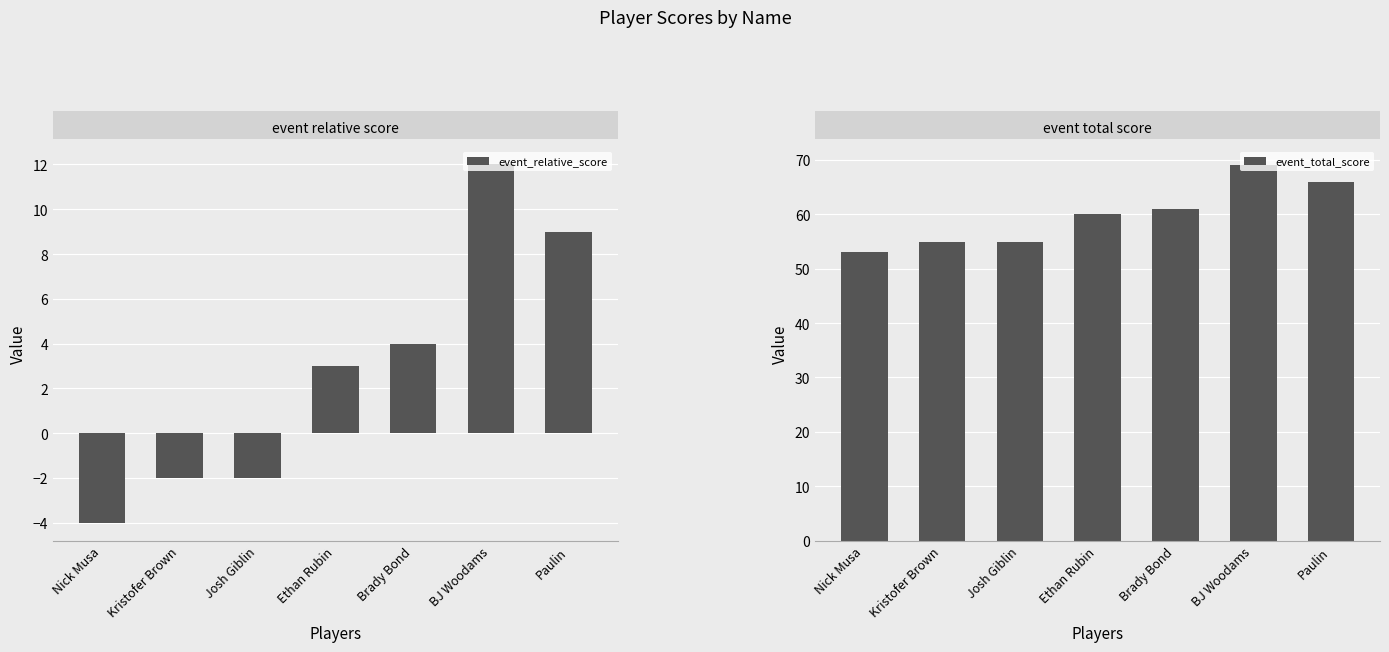

Is it true that event_relative_score equals 3 at Paulin?

False